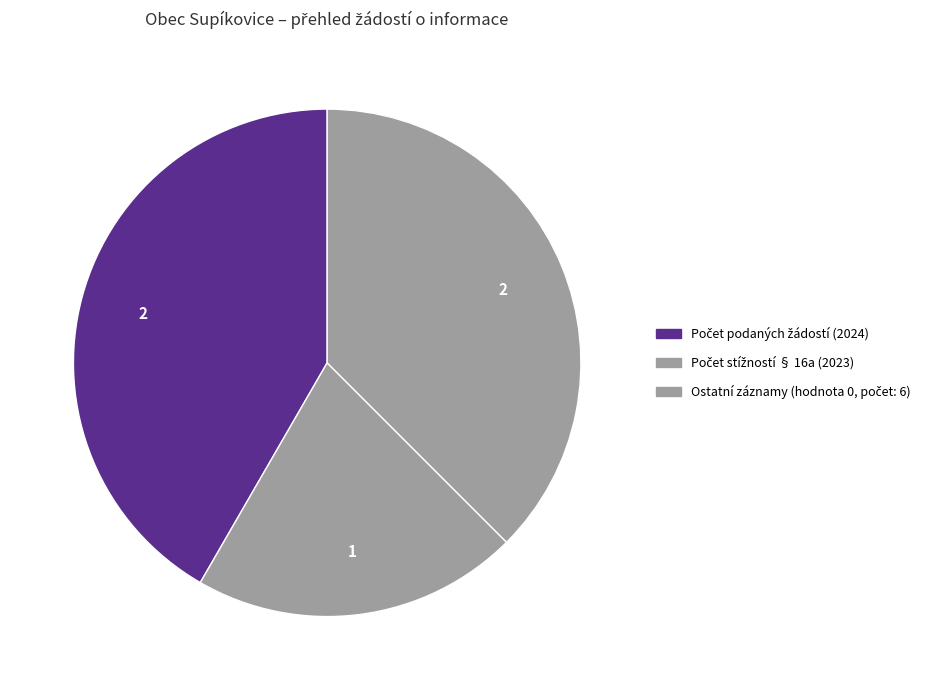

Count the number of slices in the pie.

3